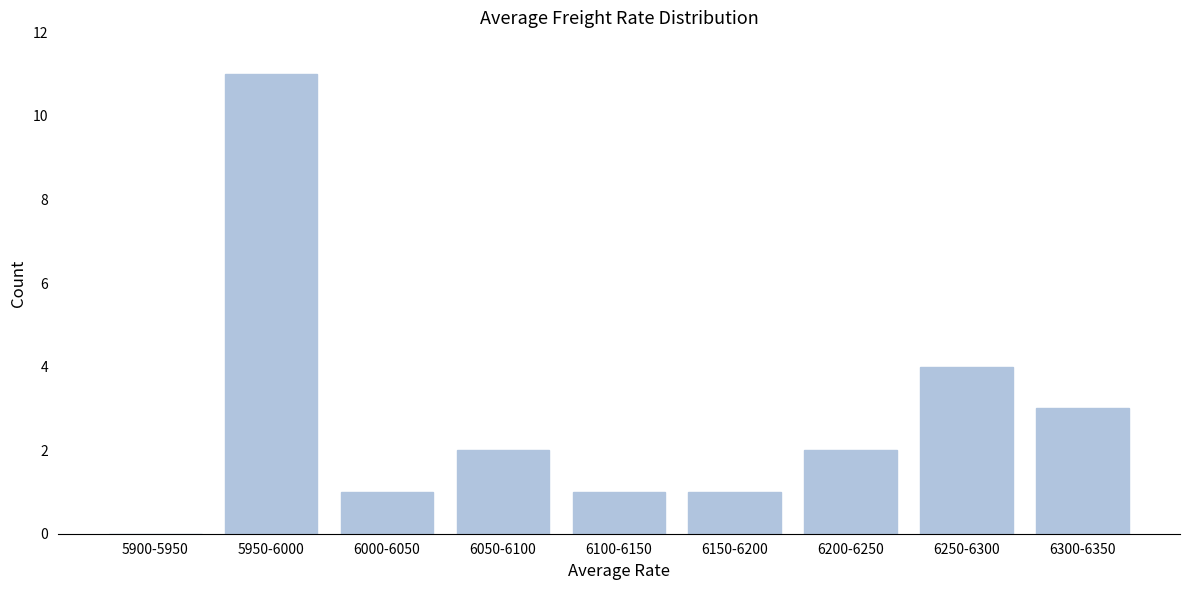

Reading right to left, list all the values displayed in this chart.

6300-6350=3	6250-6300=4	6200-6250=2	6150-6200=1	6100-6150=1	6050-6100=2	6000-6050=1	5950-6000=11	5900-5950=0